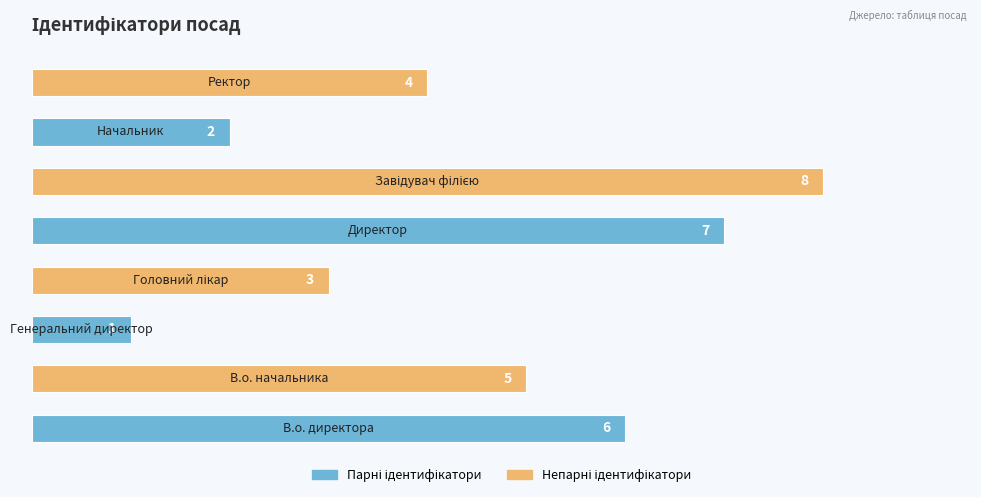

What is the sum of all values?

36